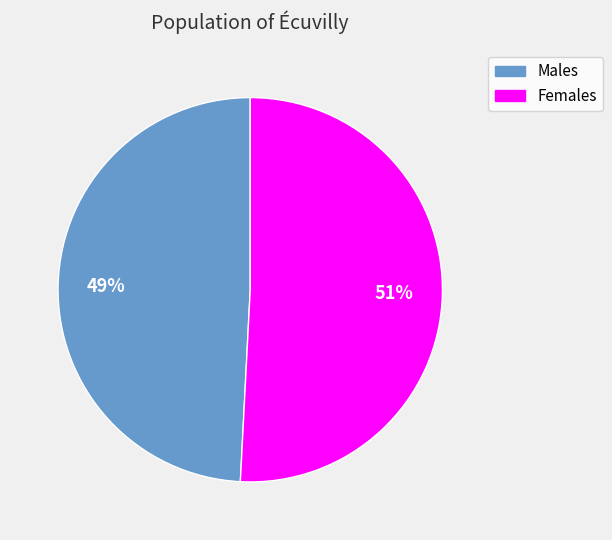

To the nearest percent, what is the difference between the largest and smallest slice percentages?

2%